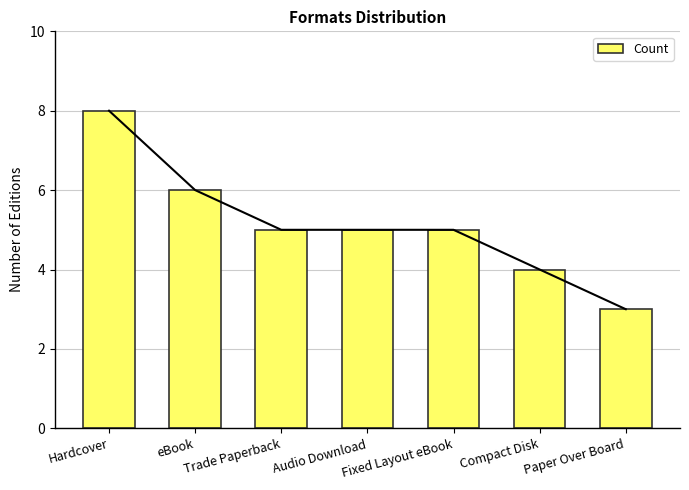

What is the sum of the values at Hardcover and Audio Download?

13